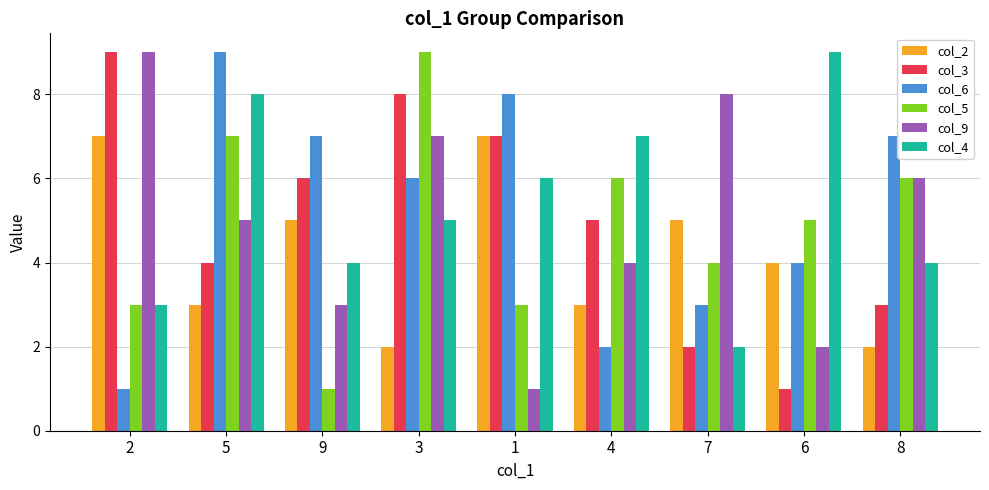

Which series changed the most between 1 and 7?

col_9